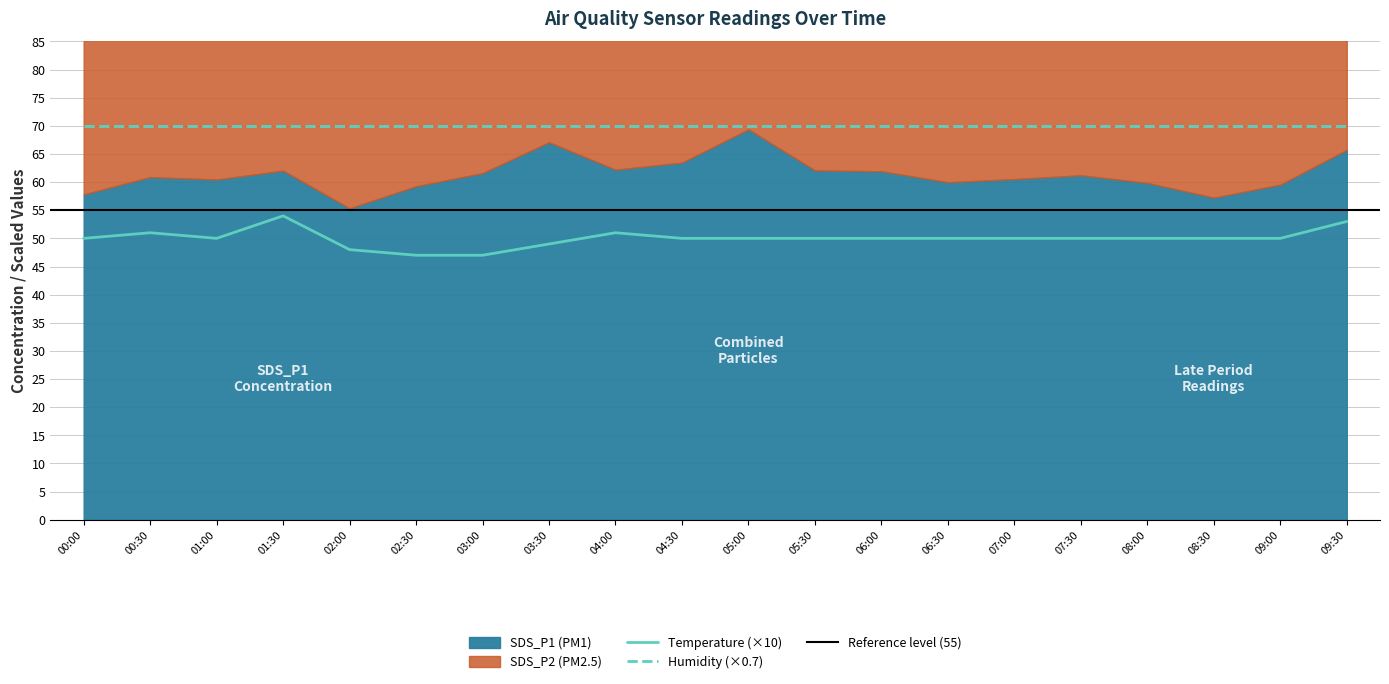

What is the spread (max minus min) of values at 06:30?

6.5